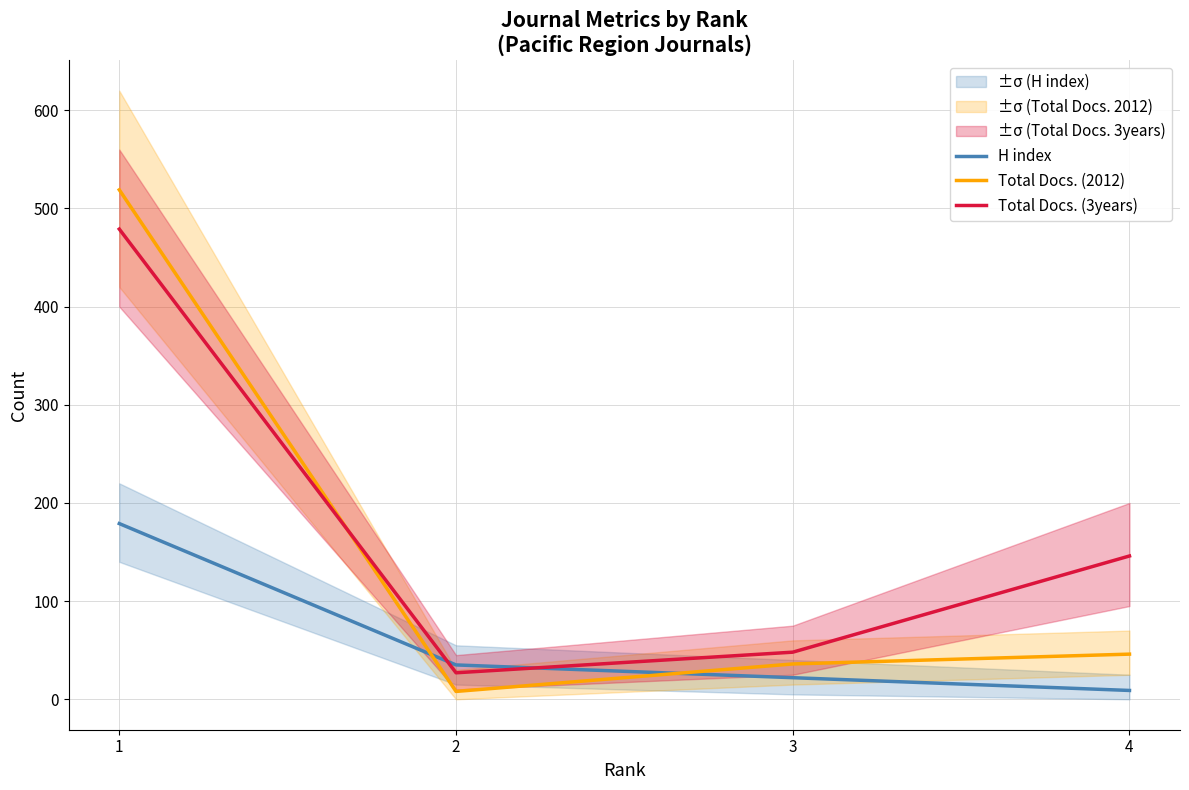

The value of H index at 4 is 2. True or false?

False